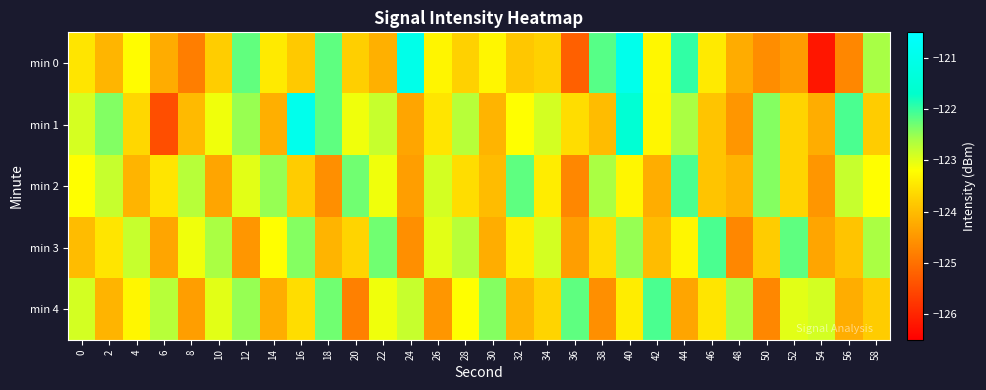

Reading left to right, extract all data points from this chart.

min 0: 0=-123.5	2=-124.1	4=-123.2	6=-124.2	8=-124.8	10=-123.8	12=-122.2	14=-123.4	16=-123.8	18=-122.2	20=-123.8	22=-124.2	24=-121.0	26=-123.3	28=-123.7	30=-123.3	32=-123.9	34=-123.7	36=-125.2	38=-122.2	40=-121.0	42=-123.3	44=-122.0	46=-123.4	48=-124.2	50=-124.6	52=-124.4	54=-126.2	56=-124.7	58=-122.6
min 1: 0=-122.9	2=-122.4	4=-123.7	6=-125.5	8=-124.0	10=-123.1	12=-122.5	14=-124.2	16=-121.0	18=-122.2	20=-123.1	22=-122.8	24=-124.3	26=-123.5	28=-122.7	30=-124.1	32=-123.2	34=-122.9	36=-123.6	38=-124.0	40=-121.5	42=-123.3	44=-122.6	46=-123.9	48=-124.5	50=-122.4	52=-123.7	54=-124.2	56=-122.1	58=-123.8
min 2: 0=-123.2	2=-122.8	4=-124.1	6=-123.5	8=-122.7	10=-124.3	12=-123.0	14=-122.5	16=-123.8	18=-124.6	20=-122.3	22=-123.1	24=-124.4	26=-122.9	28=-123.6	30=-124.0	32=-122.2	34=-123.4	36=-124.7	38=-122.6	40=-123.3	42=-124.2	44=-122.1	46=-123.9	48=-124.1	50=-122.4	52=-123.7	54=-124.5	56=-122.8	58=-123.2
min 3: 0=-124.0	2=-123.5	4=-122.8	6=-124.3	8=-123.1	10=-122.6	12=-124.5	14=-123.2	16=-122.4	18=-124.1	20=-123.7	22=-122.3	24=-124.6	26=-123.0	28=-122.7	30=-124.2	32=-123.4	34=-122.9	36=-124.4	38=-123.6	40=-122.5	42=-124.0	44=-123.3	46=-122.1	48=-124.7	50=-123.8	52=-122.2	54=-124.3	56=-123.9	58=-122.6
min 4: 0=-122.9	2=-124.1	4=-123.3	6=-122.7	8=-124.4	10=-123.0	12=-122.5	14=-124.2	16=-123.6	18=-122.3	20=-124.8	22=-123.1	24=-122.8	26=-124.5	28=-123.2	30=-122.4	32=-124.1	34=-123.7	36=-122.2	38=-124.6	40=-123.4	42=-122.1	44=-124.3	46=-123.5	48=-122.6	50=-124.7	52=-123.0	54=-122.9	56=-124.2	58=-123.8